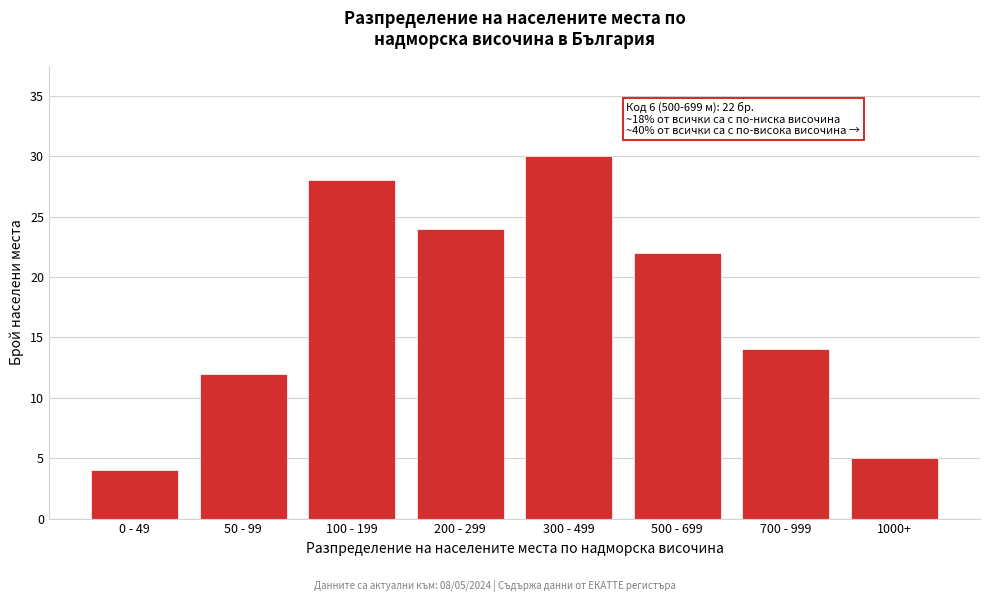

Reading left to right, what are all the values shown in this chart?

4	12	28	24	30	22	14	5